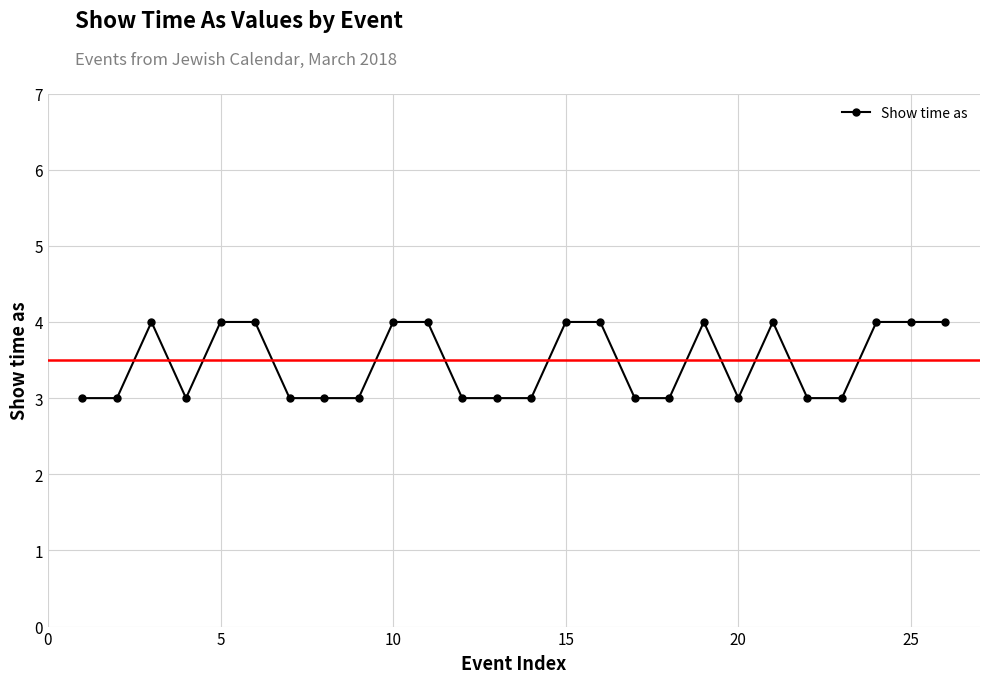

What is the sum of all values?

90